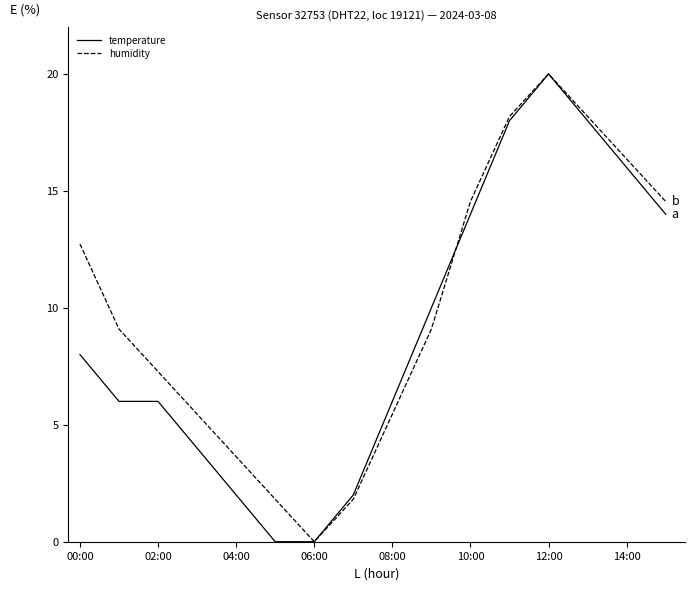

Which series has the largest total across all categories?

humidity